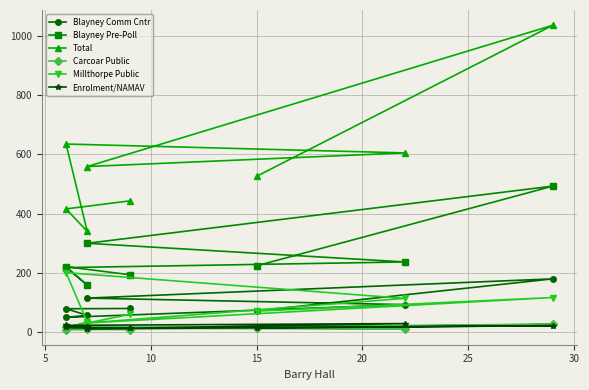

Where is the first local minimum for Blayney Comm Cntr?

15